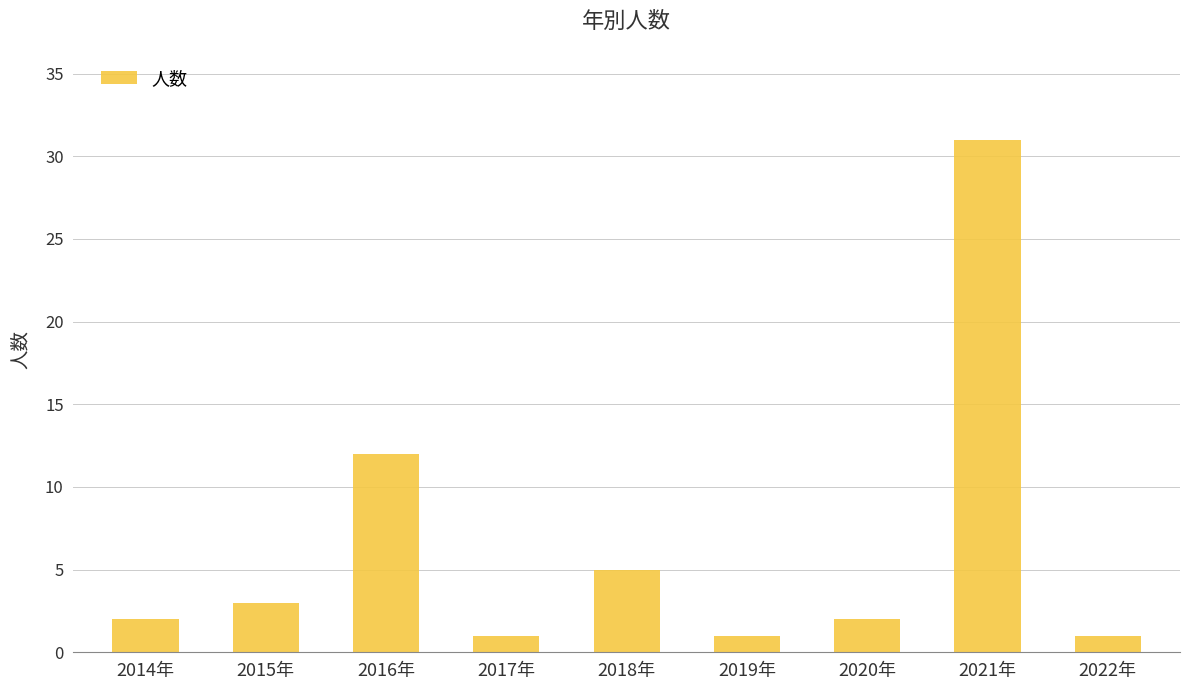

Reading right to left, extract all data points from this chart.

1	31	2	1	5	1	12	3	2